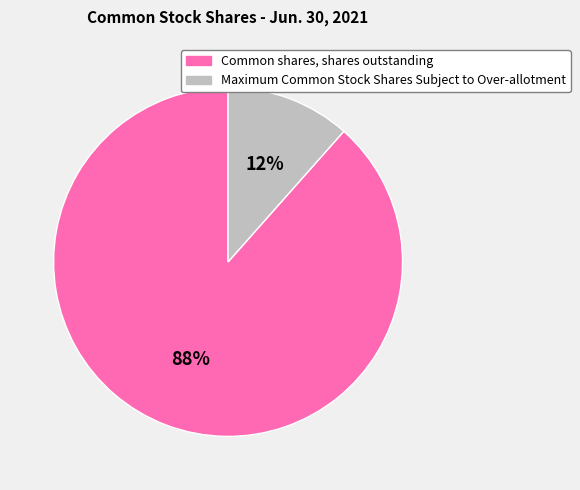

How many slices are in this pie chart?

2